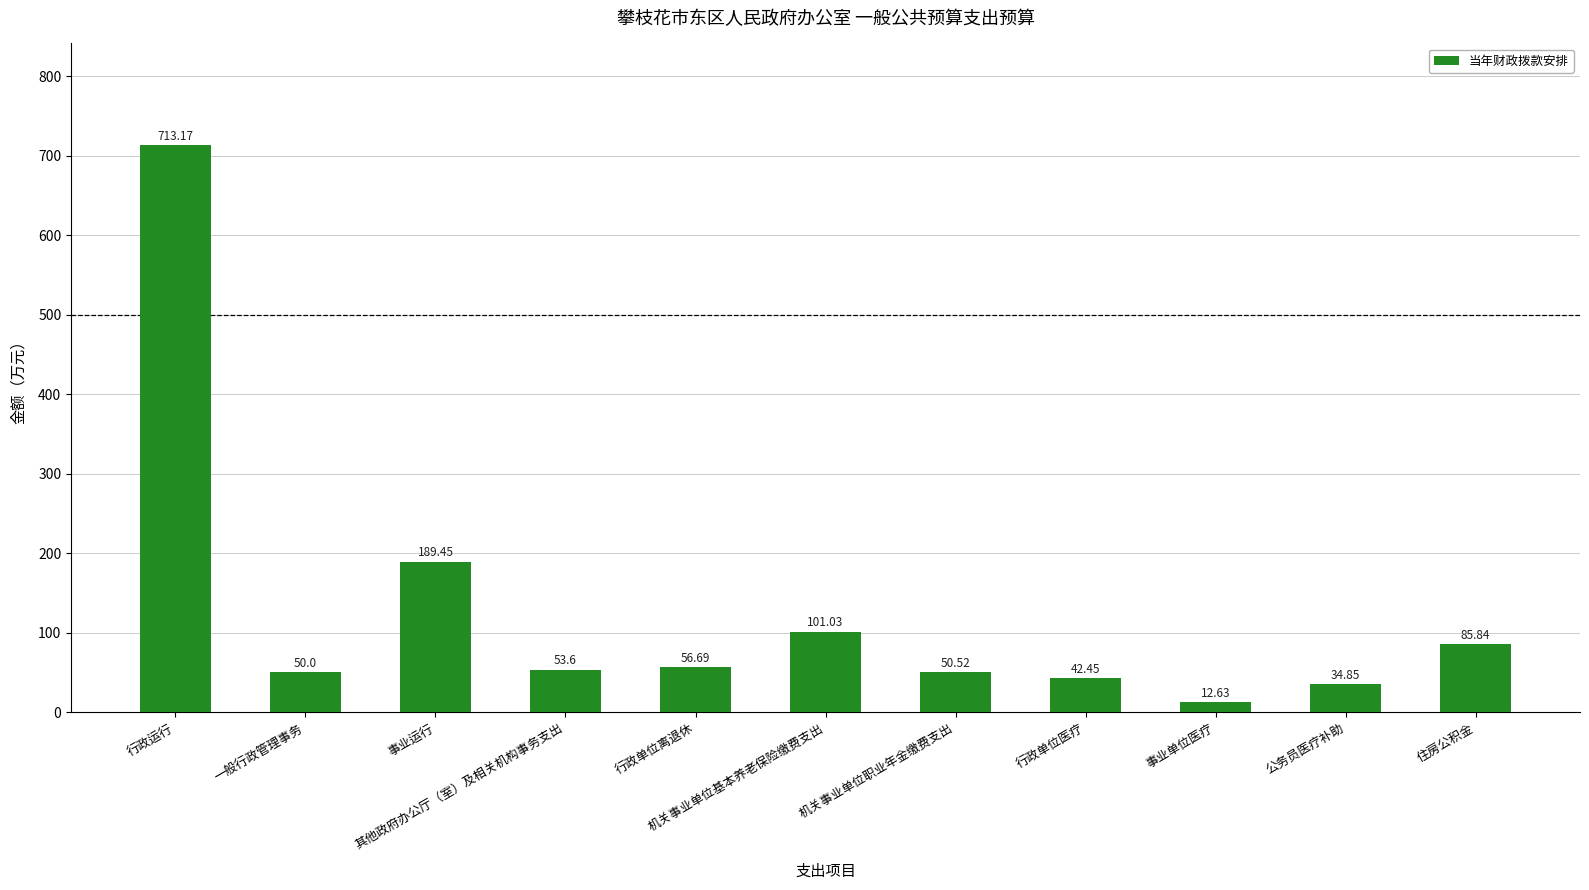

Between 一般行政管理事务 and 其他政府办公厅（室）及相关机构事务支出, which is larger?

其他政府办公厅（室）及相关机构事务支出